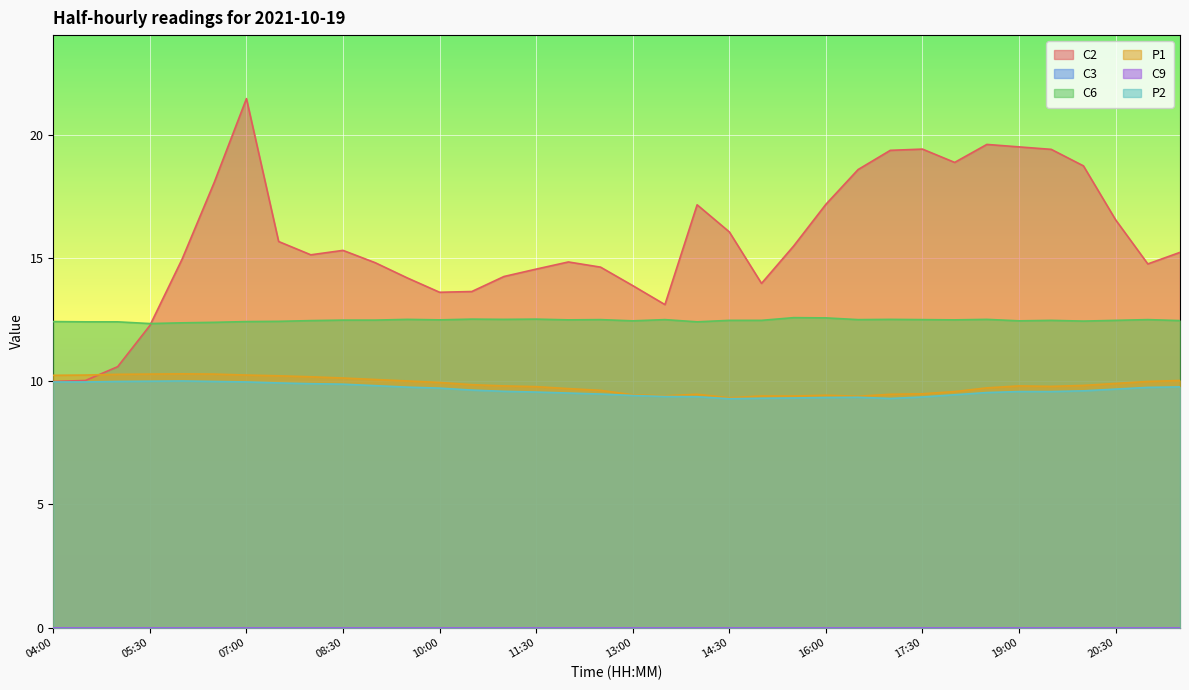

Where is the first local minimum for P1?

13:30